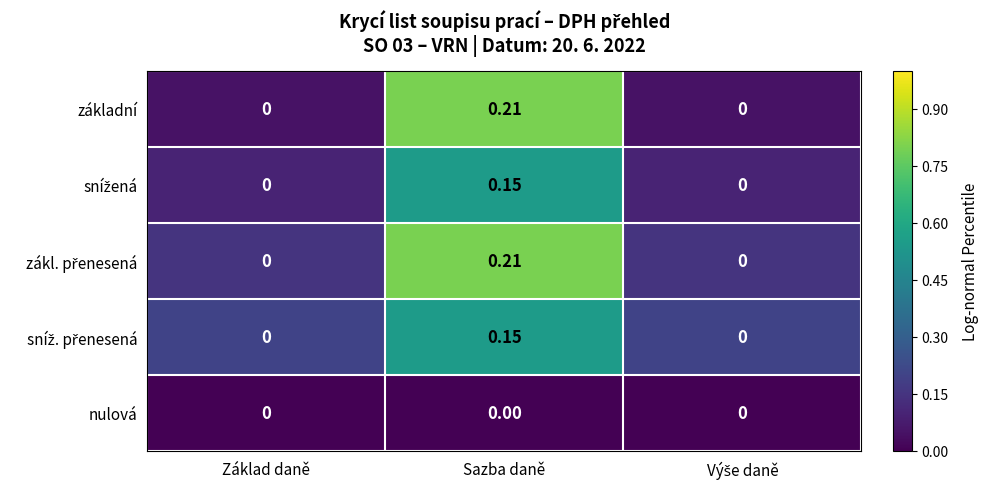

Which label corresponds to the largest value in the chart?

Sazba daně